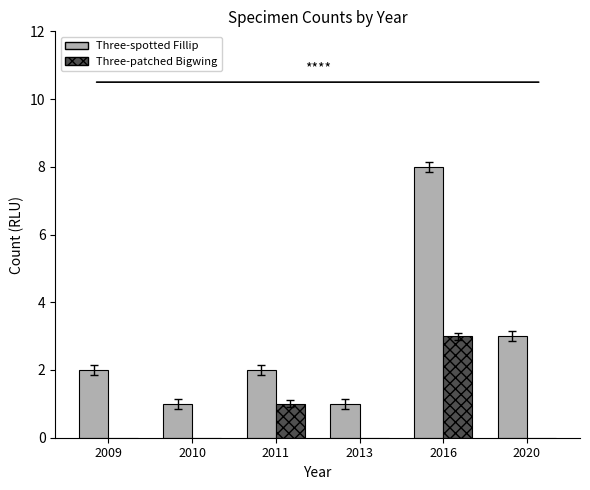

At which category is the sum across all series the highest?

2016